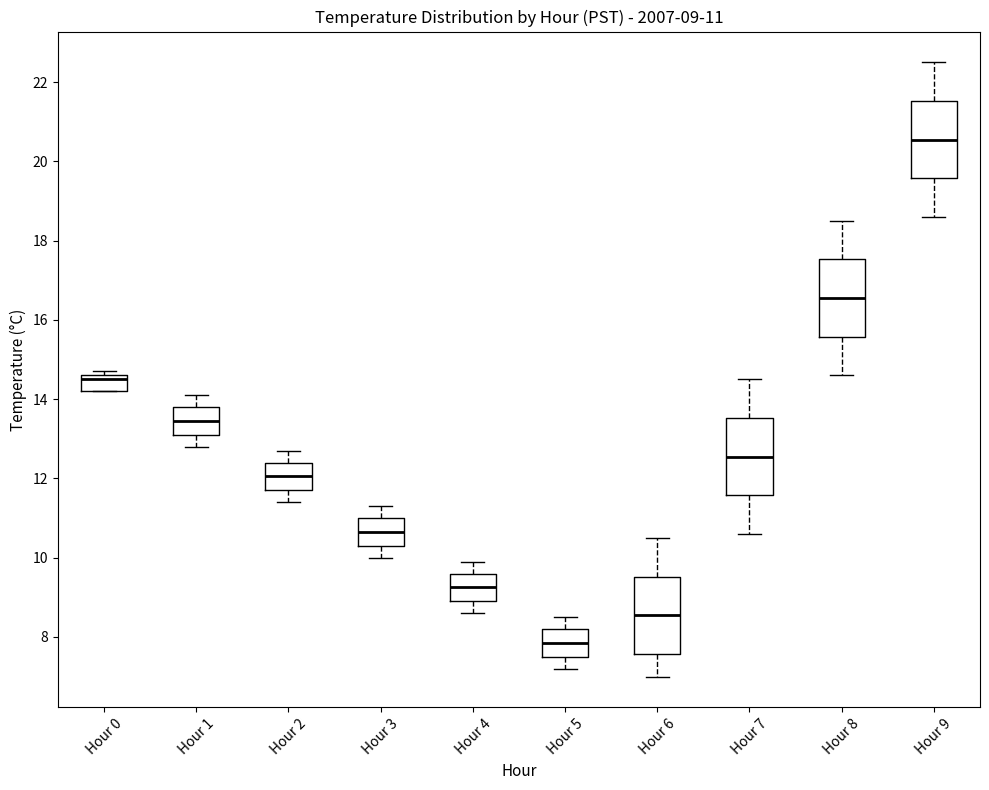

Which box has the highest median line?

Hour 9